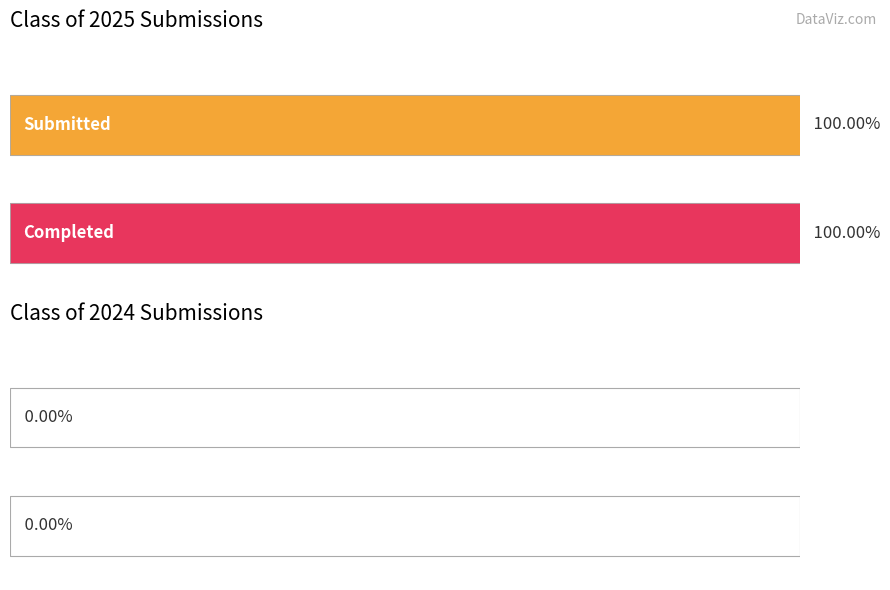

Which series has the largest range (max minus min)?

Class of 2025 Submitted